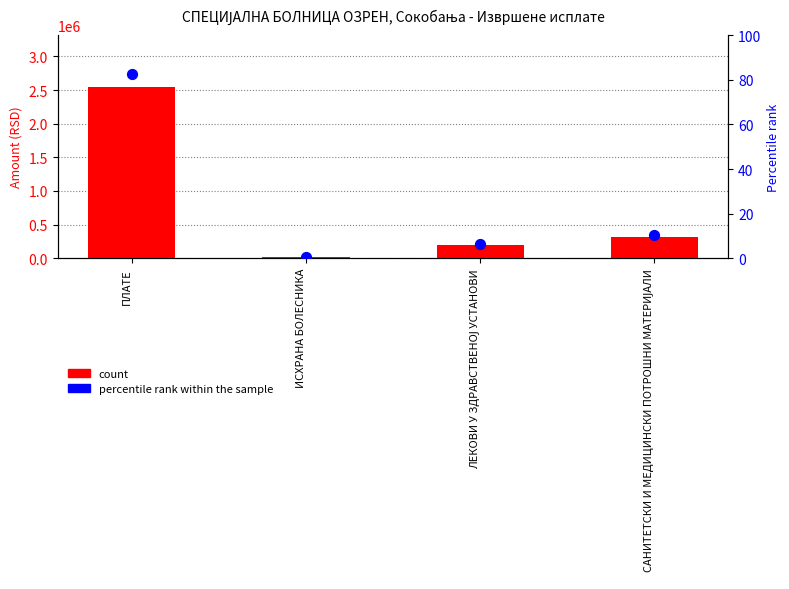

What are all the series names shown in the legend?

count, percentile rank within the sample